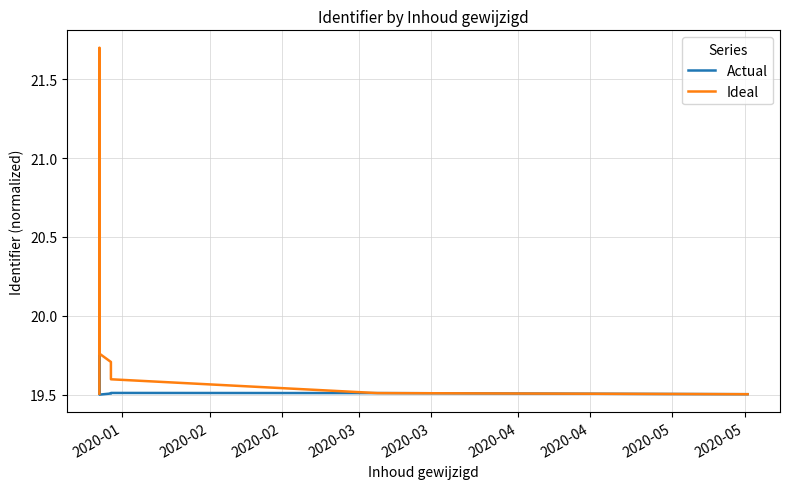

Which series has the largest total across all categories?

Ideal